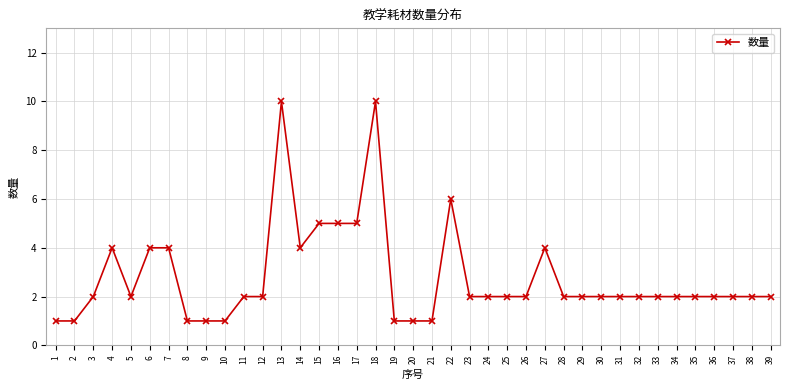

Is it true that the value at 28 is 2?

True